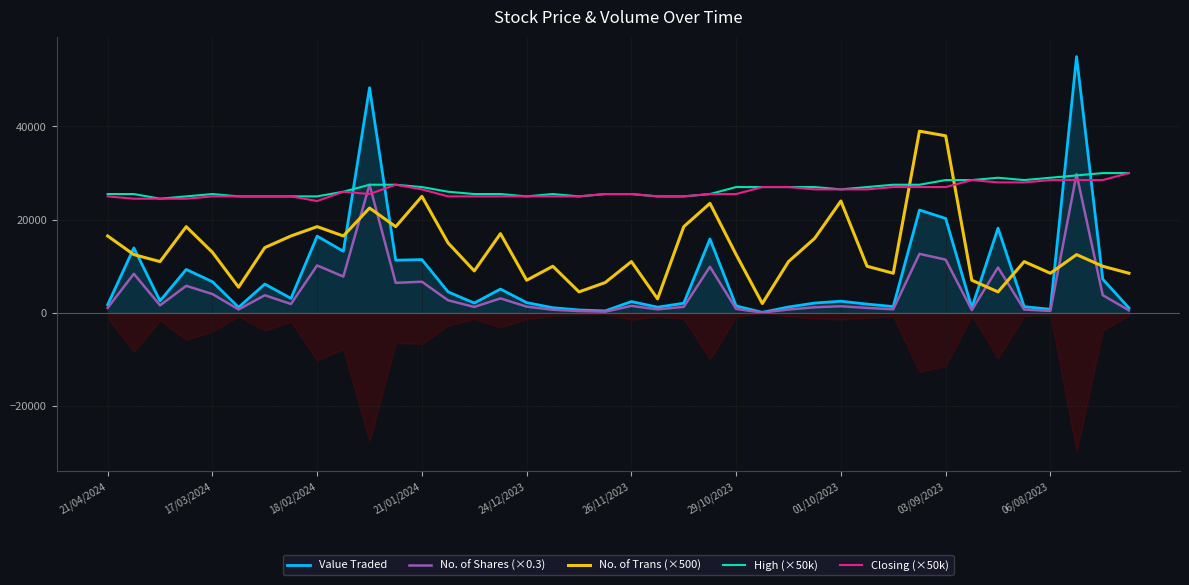

Rank the series by their maximum value, from highest to lowest.

Value Traded, No. of Trans (×500), High (×50k), Closing (×50k), No. of Shares (×0.3)